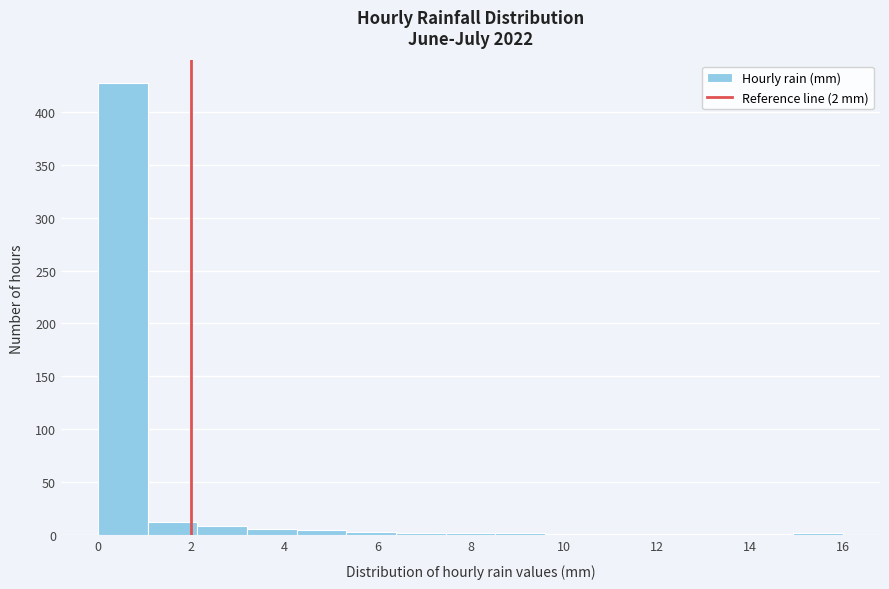

Over which range of the x-axis is the bar tallest?

0.0 to 1.0